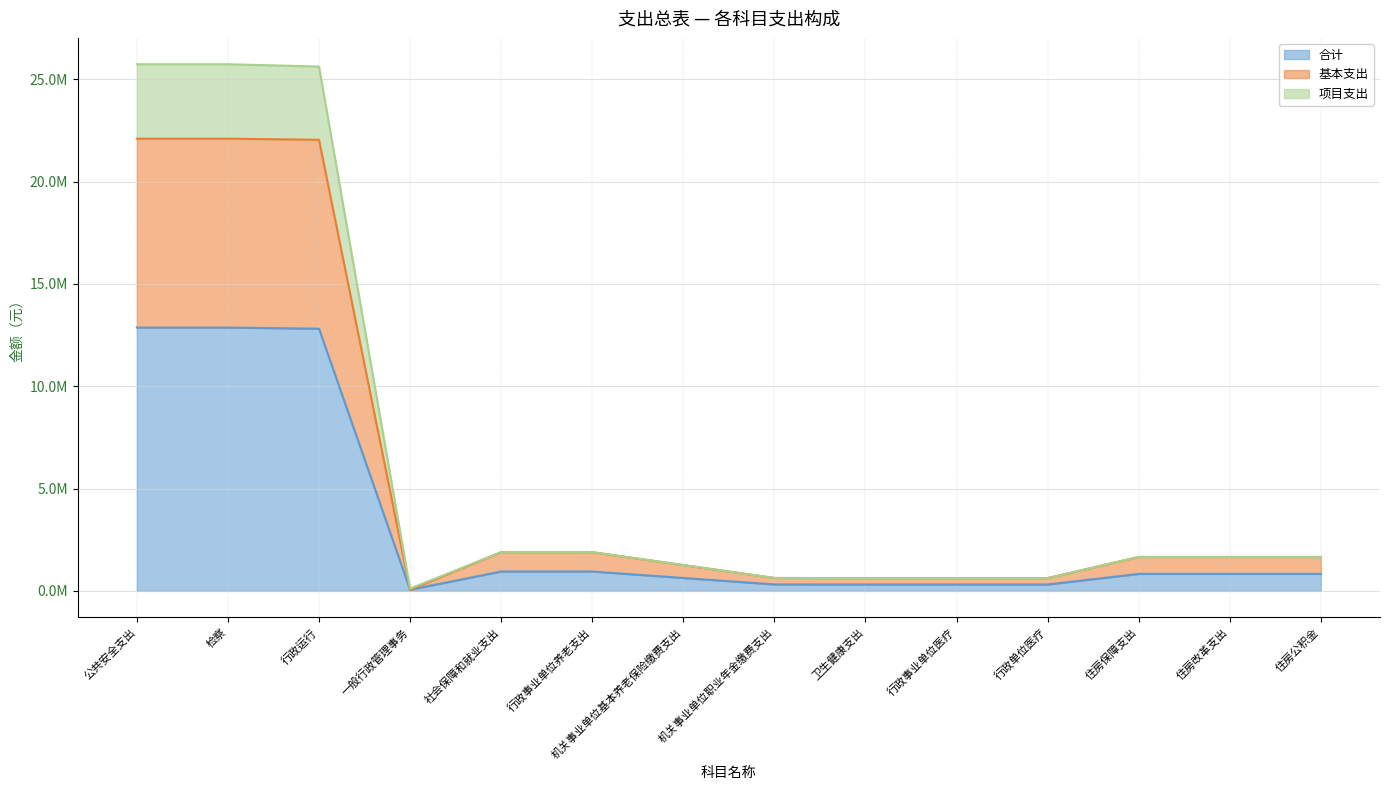

How many values in the 项目支出 series are below 1658271?

6